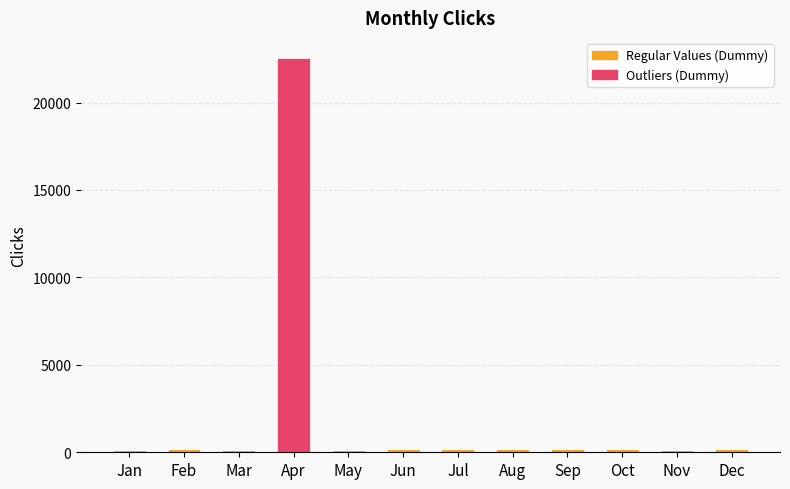

At which category is the sum across all series the highest?

Apr